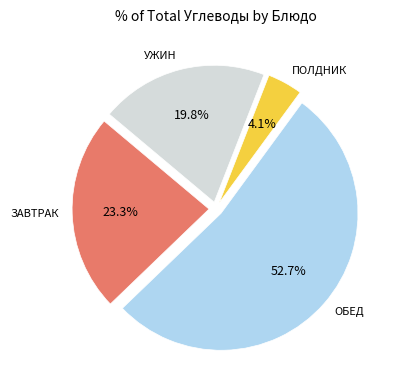

How many segments does this pie chart have?

4